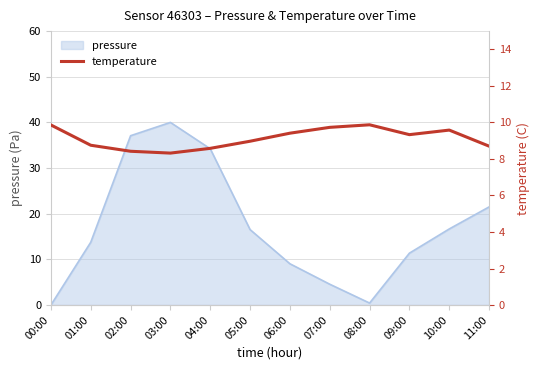

How many data points are less than 9?

6